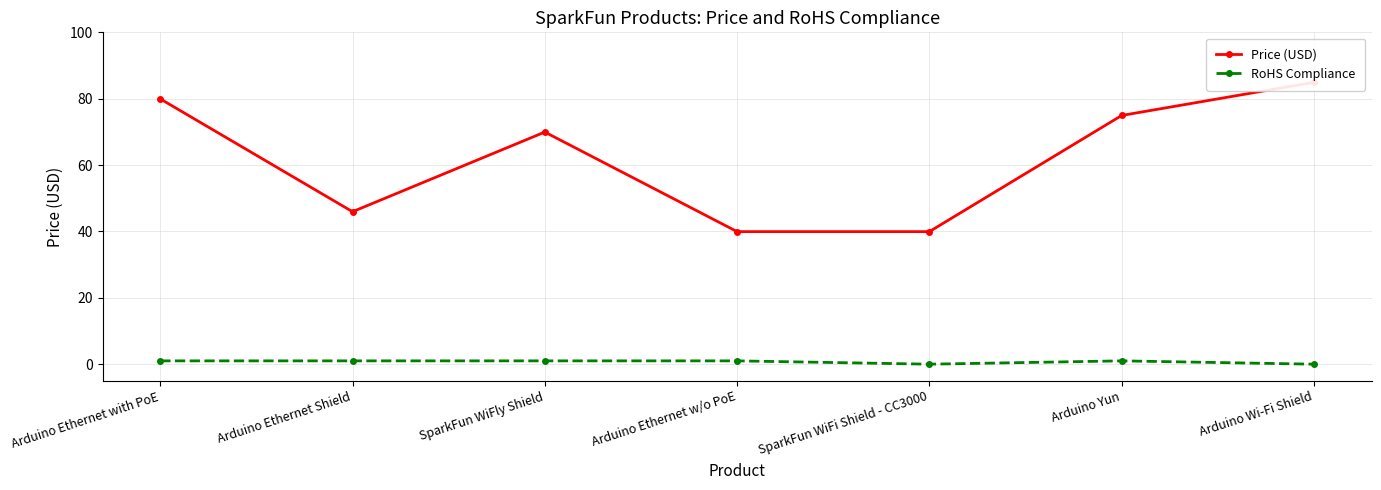

Reading left to right, transcribe all the data shown in this chart.

Price (USD): Arduino Ethernet with PoE=80.0	Arduino Ethernet Shield=46.0	SparkFun WiFly Shield=70.0	Arduino Ethernet w/o PoE=40.0	SparkFun WiFi Shield - CC3000=40.0	Arduino Yun=75.0	Arduino Wi-Fi Shield=85.0
RoHS Compliance: Arduino Ethernet with PoE=1.0	Arduino Ethernet Shield=1.0	SparkFun WiFly Shield=1.0	Arduino Ethernet w/o PoE=1.0	SparkFun WiFi Shield - CC3000=0.0	Arduino Yun=1.0	Arduino Wi-Fi Shield=0.0